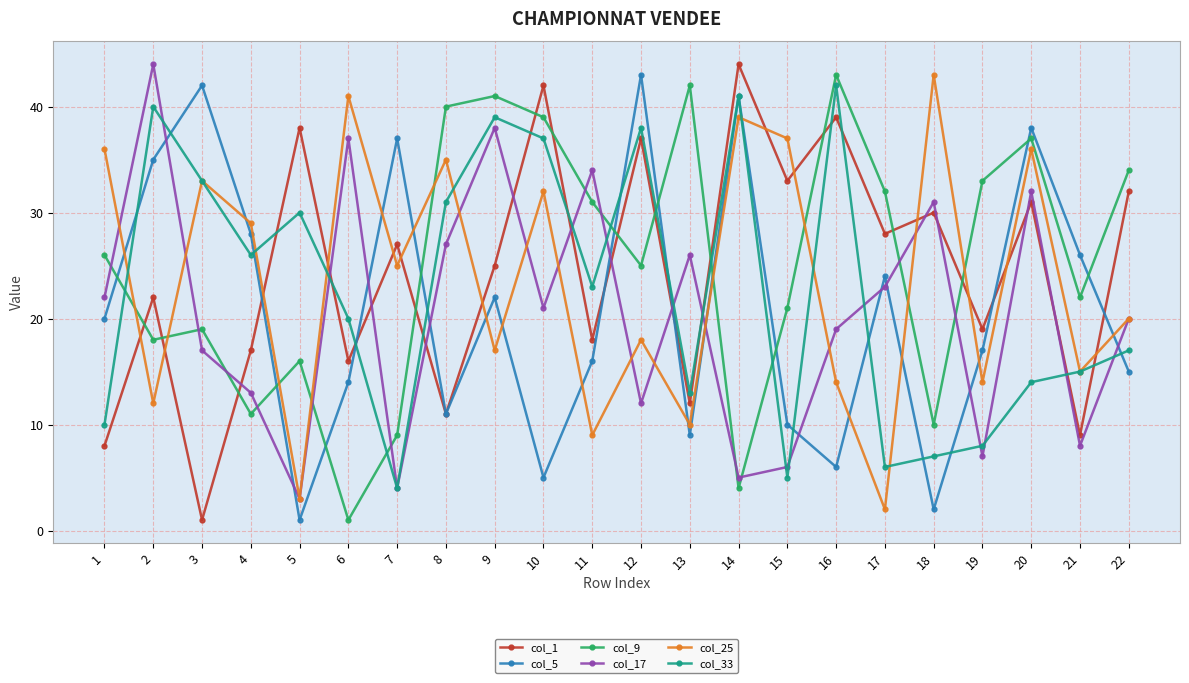

At which label does col_33 first exceed 23?

2